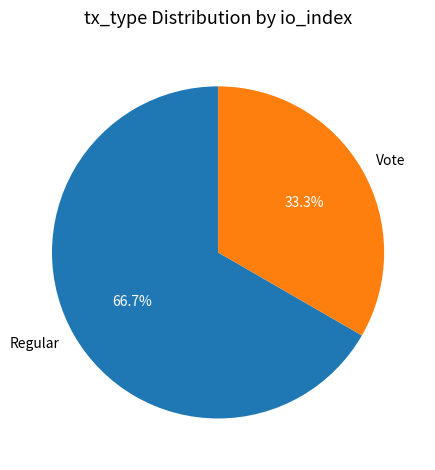

Which slice is the largest?

Regular